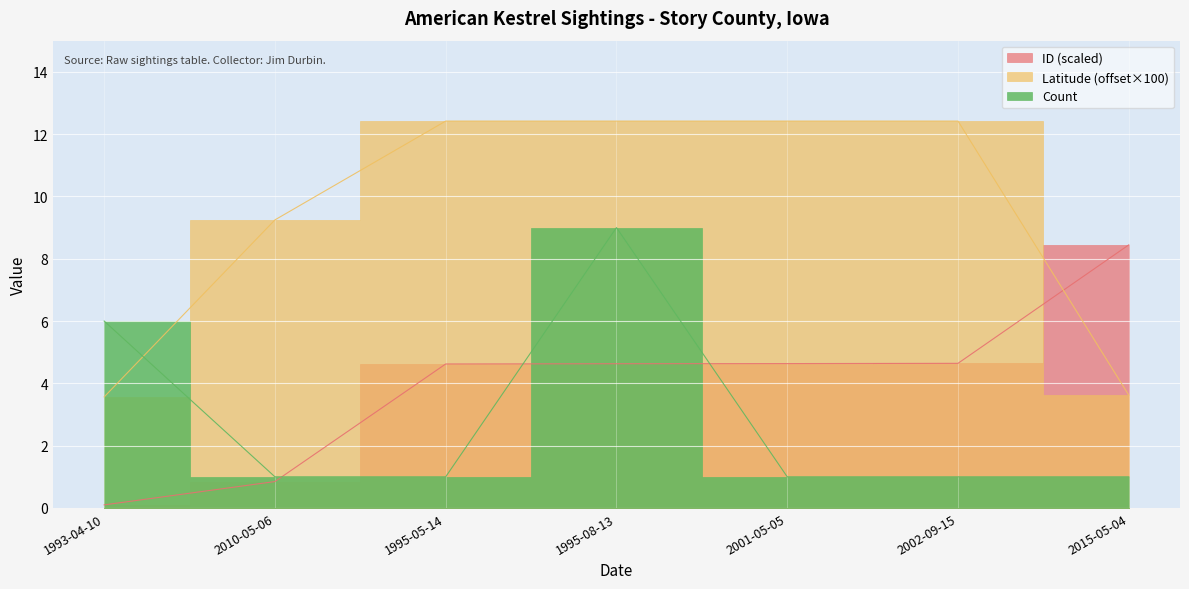

The value of ID at 2010-05-06 is 0.8. True or false?

True